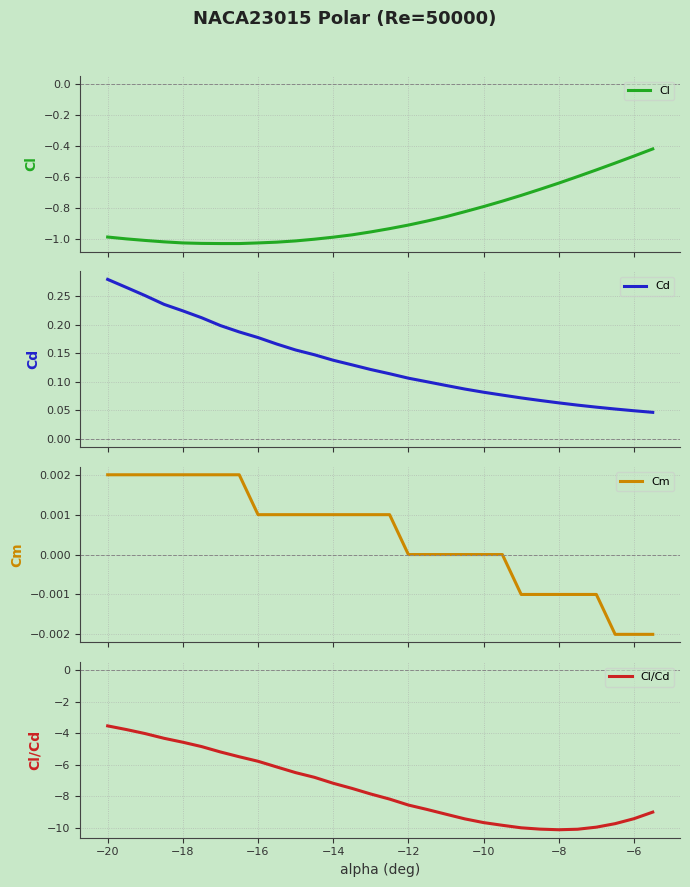

What is the smallest value displayed?

-10.1